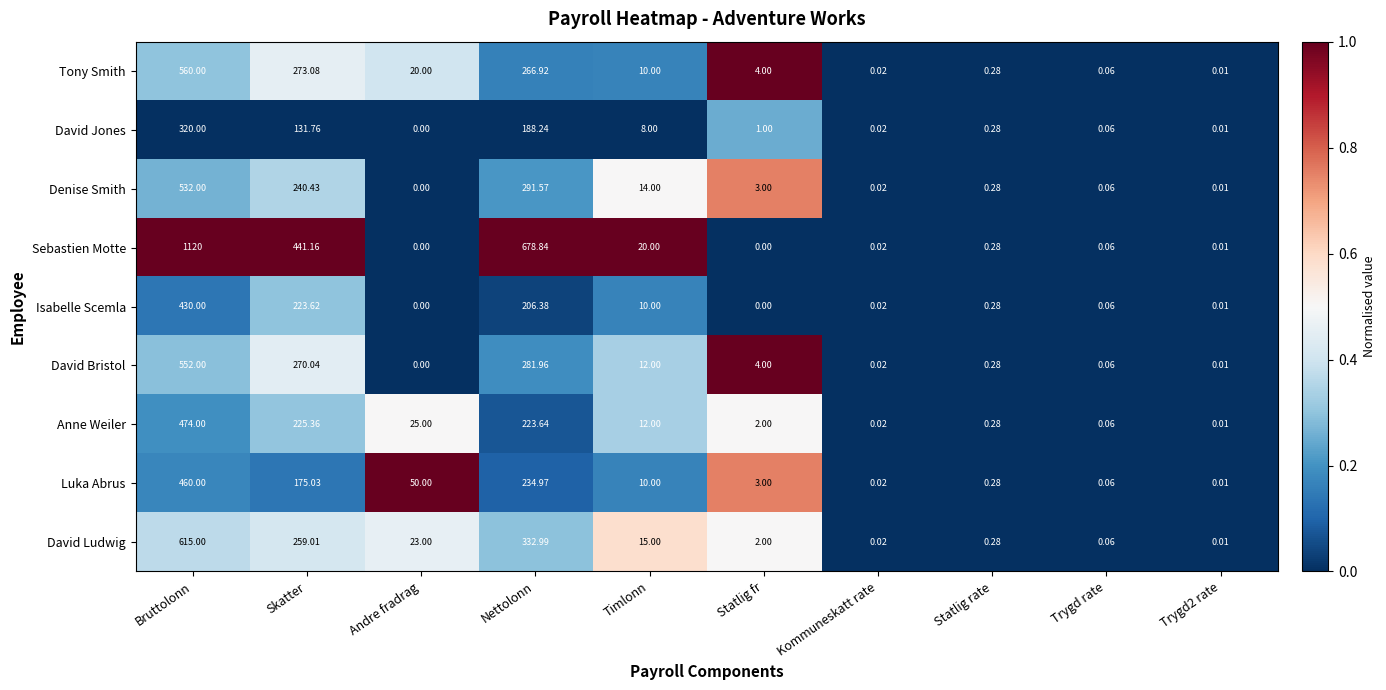

Which category has the highest value across all series?

Bruttolonn